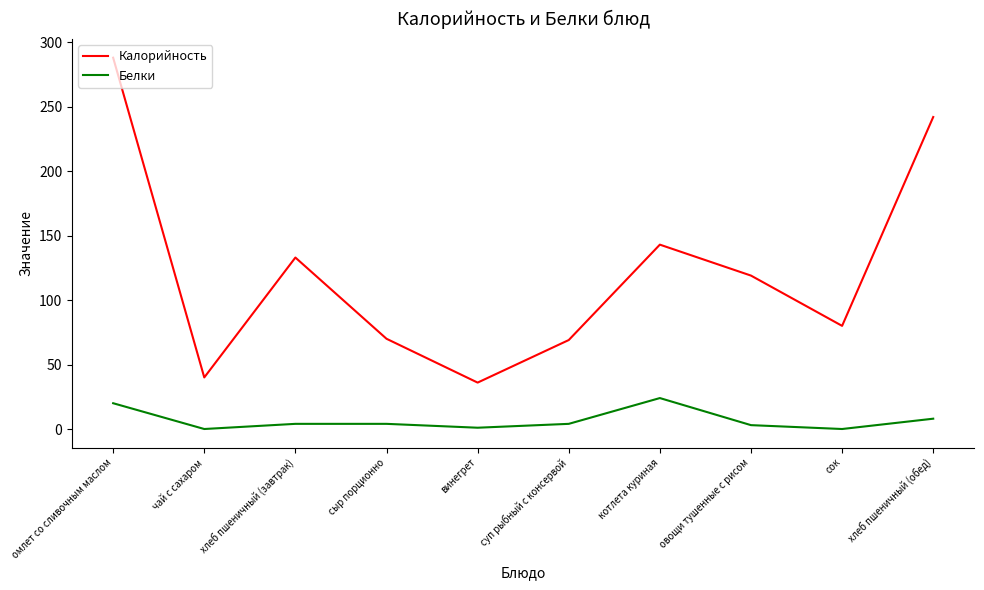

What is the greatest value displayed?

288